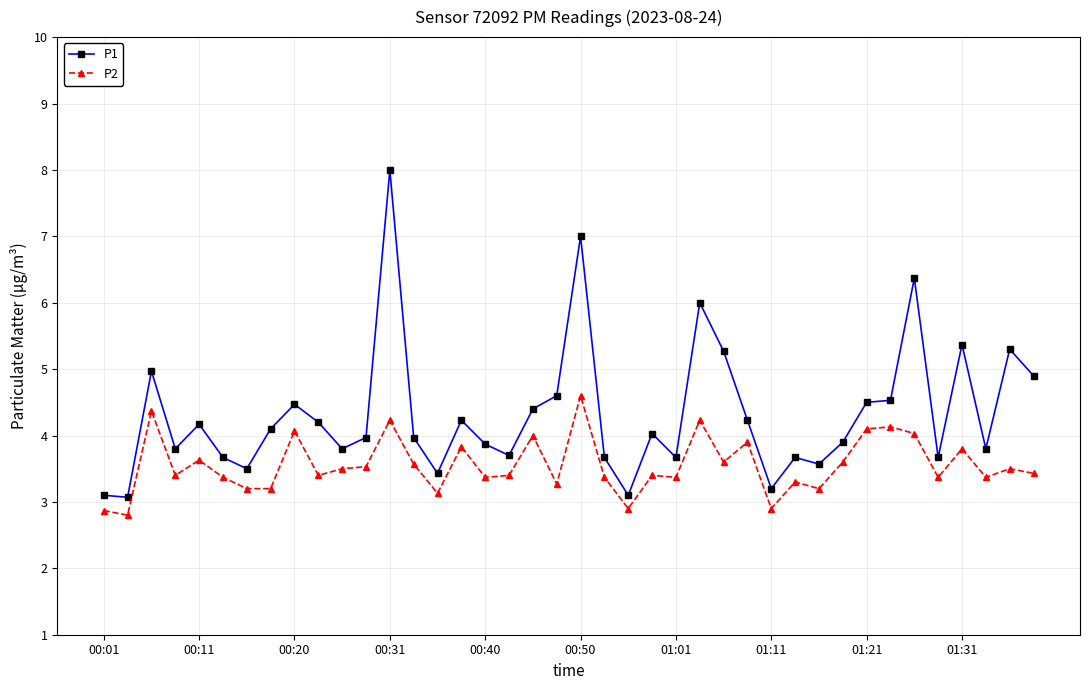

What is the average value of the P2 series?

3.6